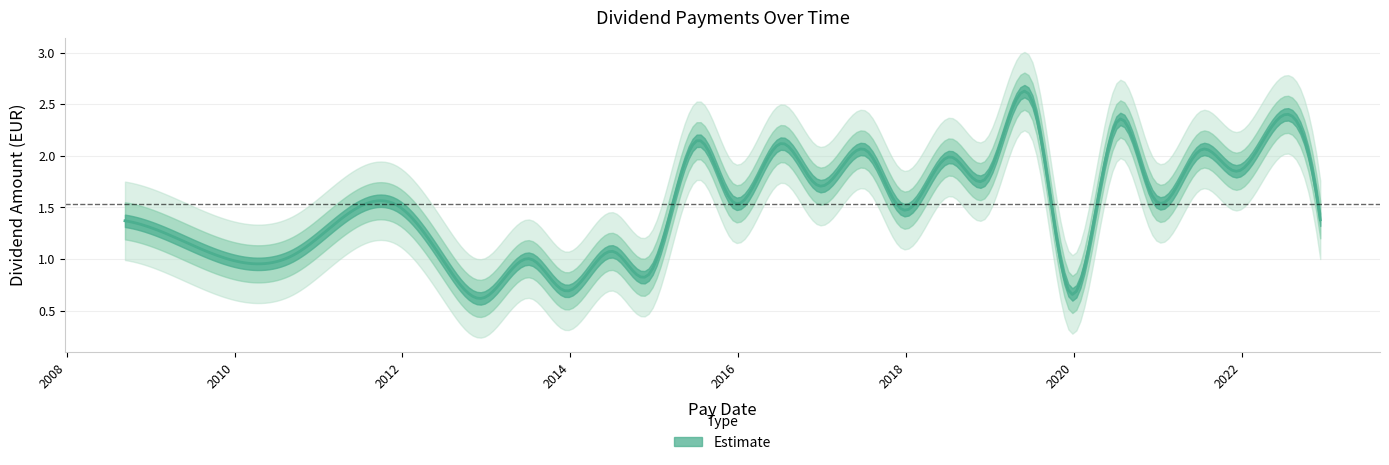

Reading left to right, list all the values displayed in this chart.

2008-09-10=1.4	2009-09-16=1.1	2010-09-15=1.0	2011-12-09=1.5	2012-07-13=0.9	2012-12-14=0.6	2013-07-12=1.0	2013-12-13=0.7	2014-07-11=1.1	2014-12-12=0.9	2015-07-10=2.1	2015-12-11=1.6	2016-07-08=2.1	2016-12-16=1.7	2017-07-14=2.0	2017-12-15=1.5	2018-07-13=2.0	2018-12-14=1.8	2019-07-12=2.5	2019-12-13=0.7	2020-07-10=2.3	2020-12-11=1.6	2021-07-09=2.1	2021-12-10=1.9	2022-07-08=2.4	2022-12-09=1.4